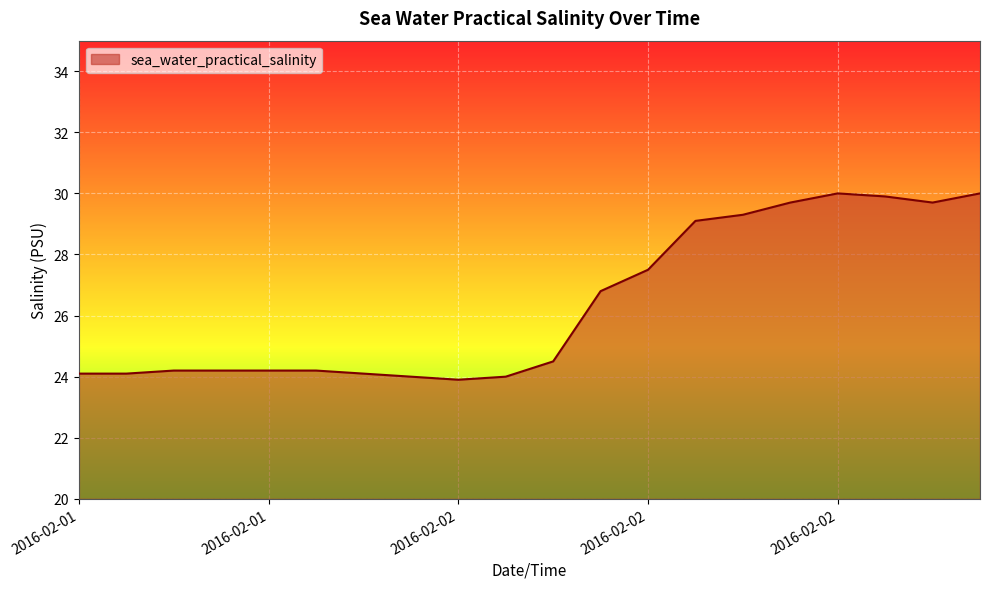

What is the difference between the maximum and minimum values?

6.1